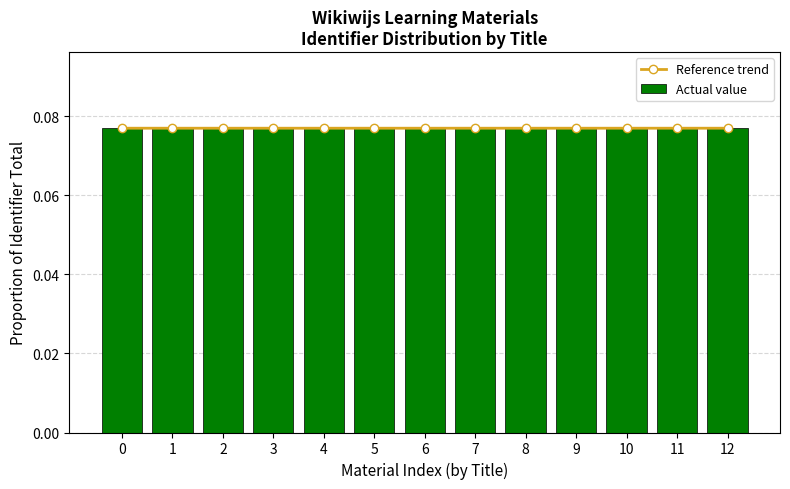

Which series changed the most between 6 and 7?

Reference trend